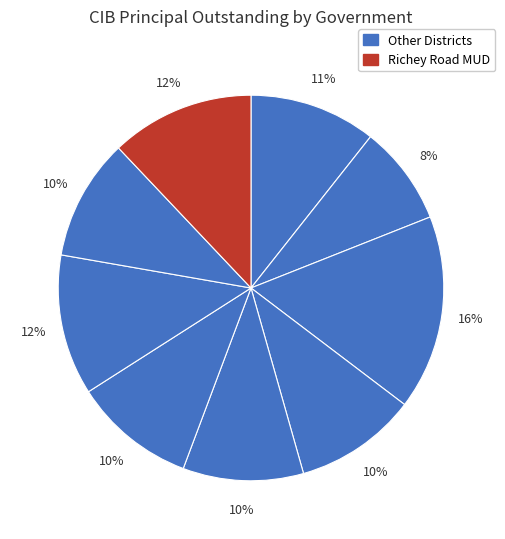

Count the number of slices in the pie.

9